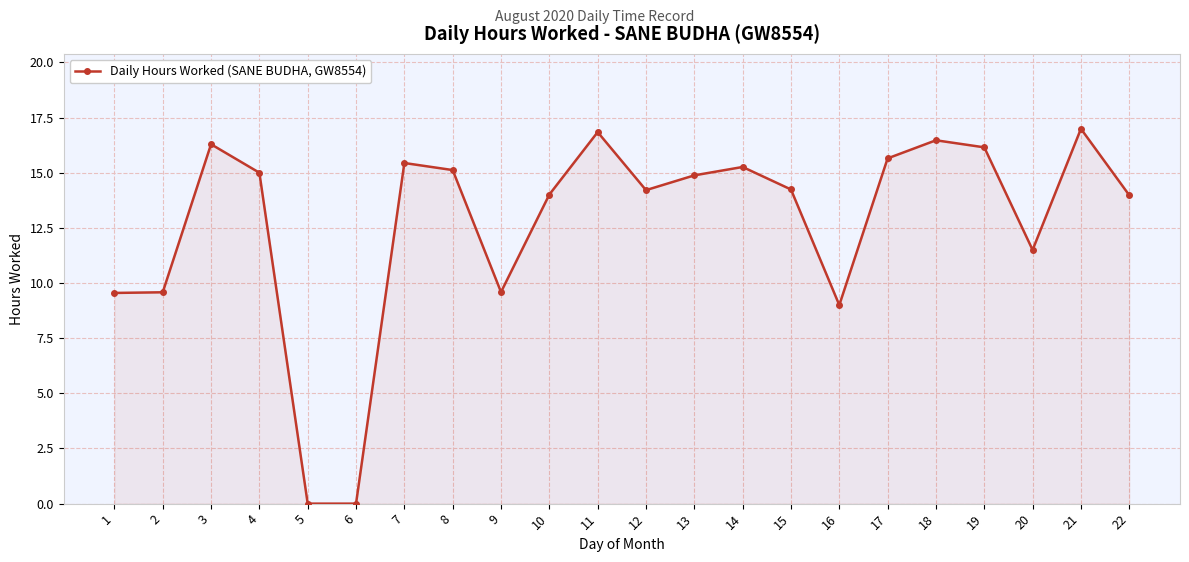

What is the greatest value displayed?

17.0